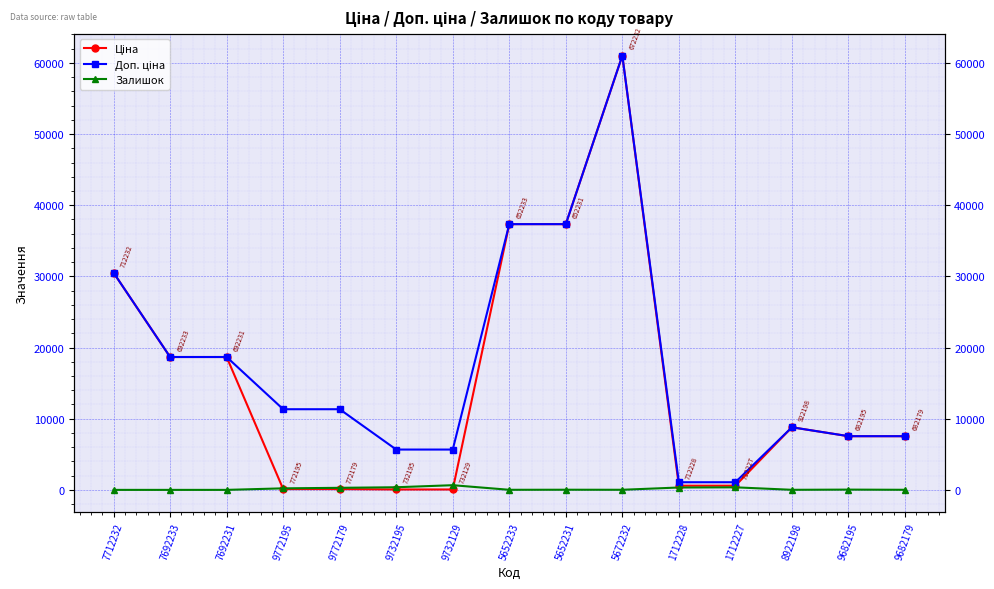

At how many categories does at least one series exceed 23896?

4